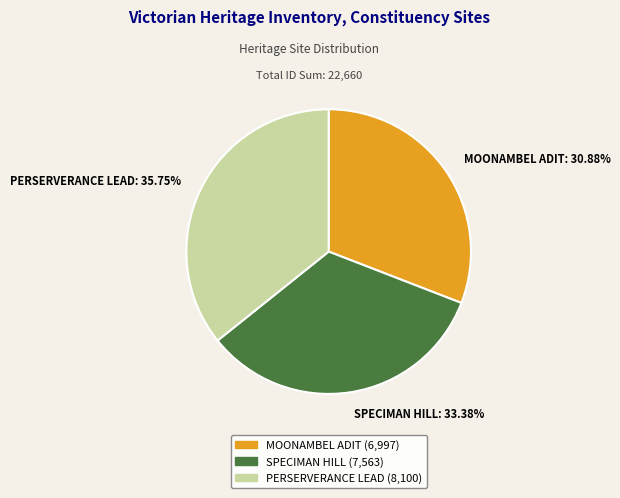

Does MOONAMBEL ADIT account for over 50% of the chart?

No